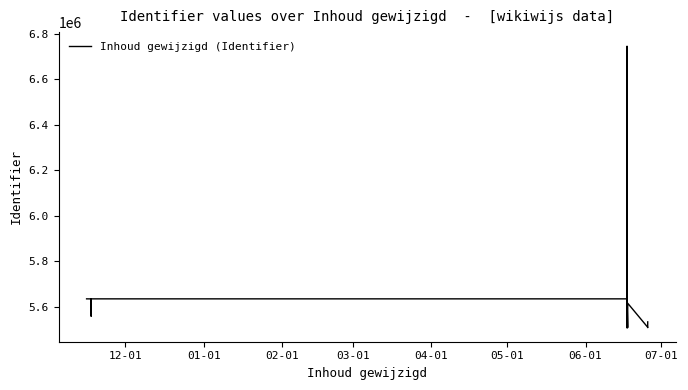

How many series are shown in this chart?

1